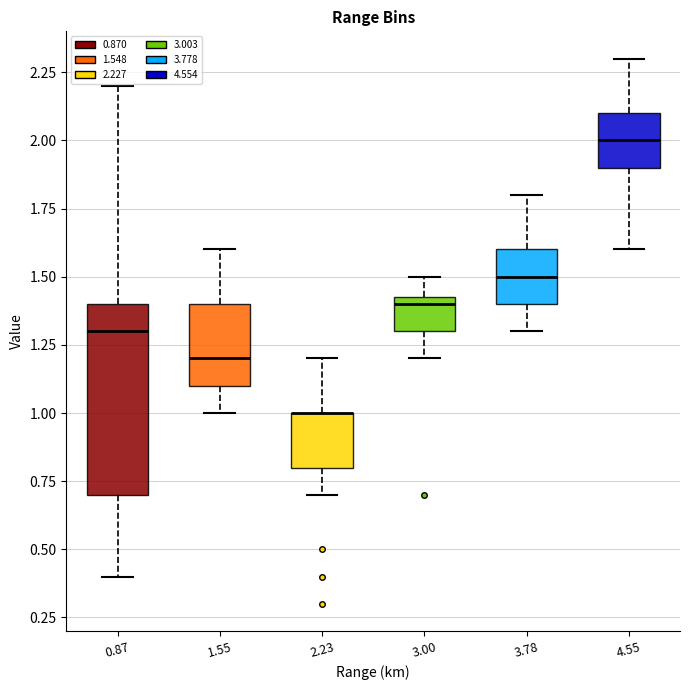

Comparing the boxes themselves (not the whiskers), which one is the tallest?

0.87